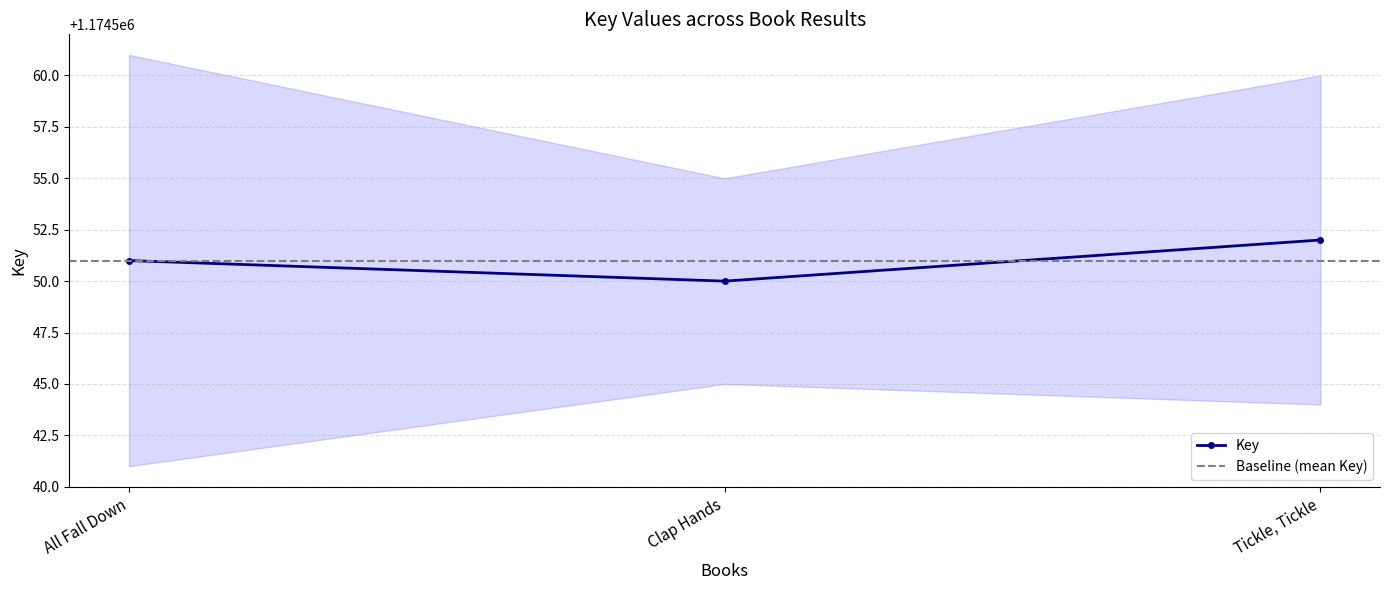

Does the chart display data point markers on the line(s)?

Yes